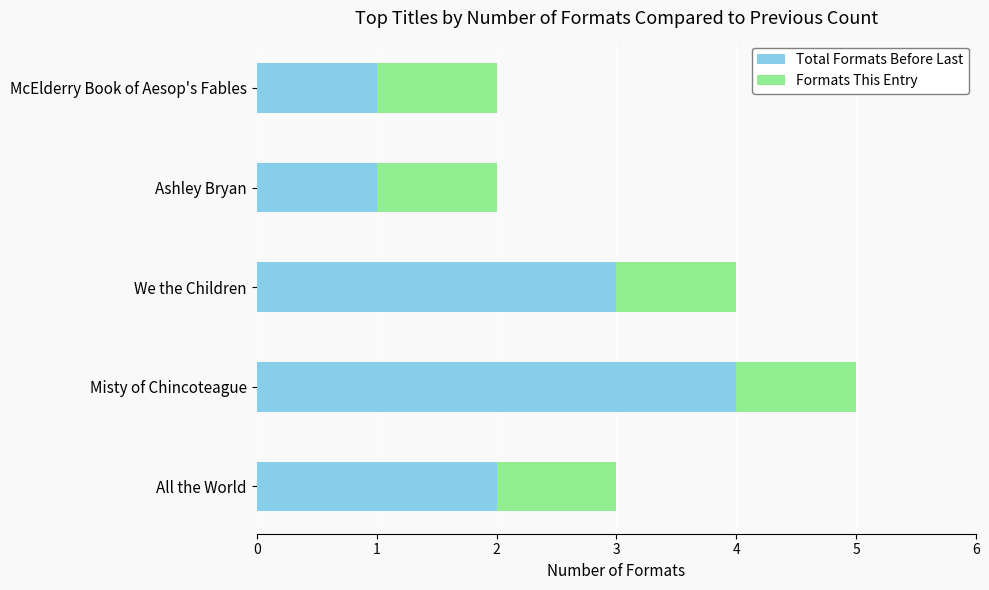

What is the sum of all Total Formats Before Last values?

11